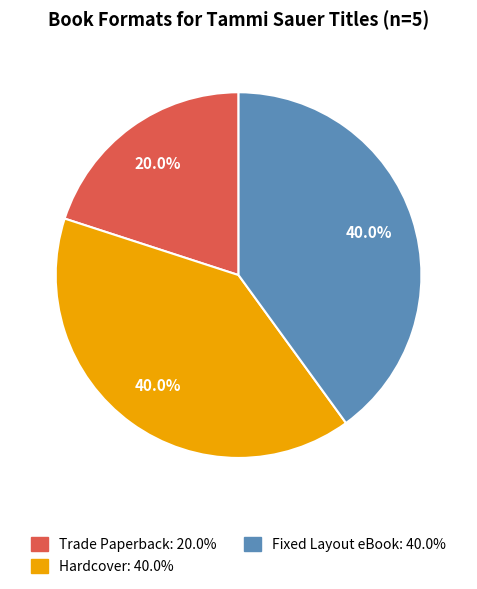

How many slices are in this pie chart?

3